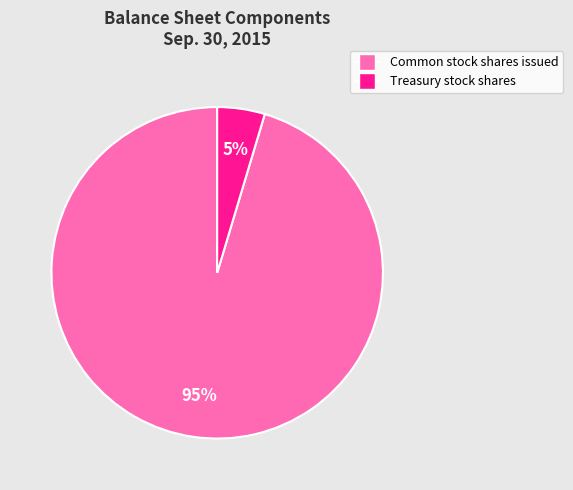

To the nearest percent, what is the average slice percentage?

50%